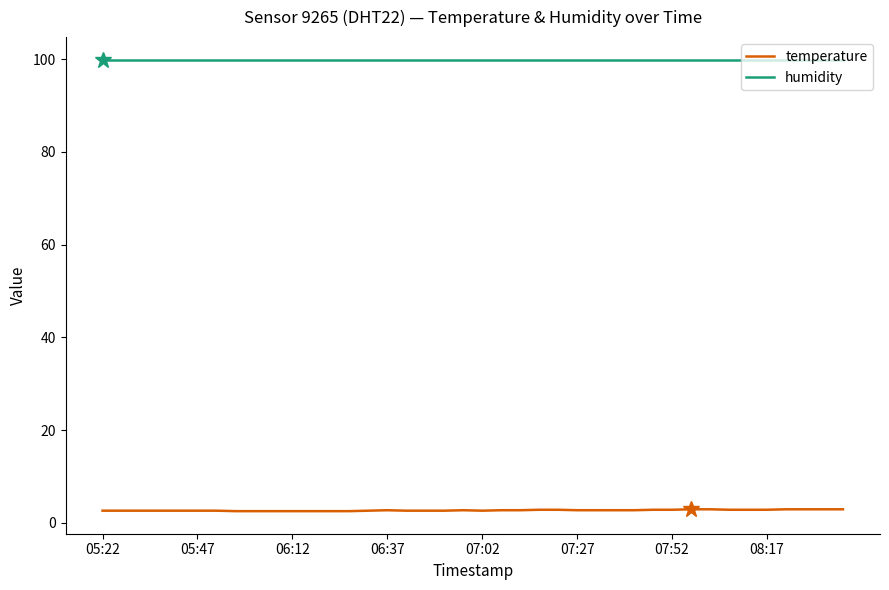

What is the highest value of the humidity series?

99.9